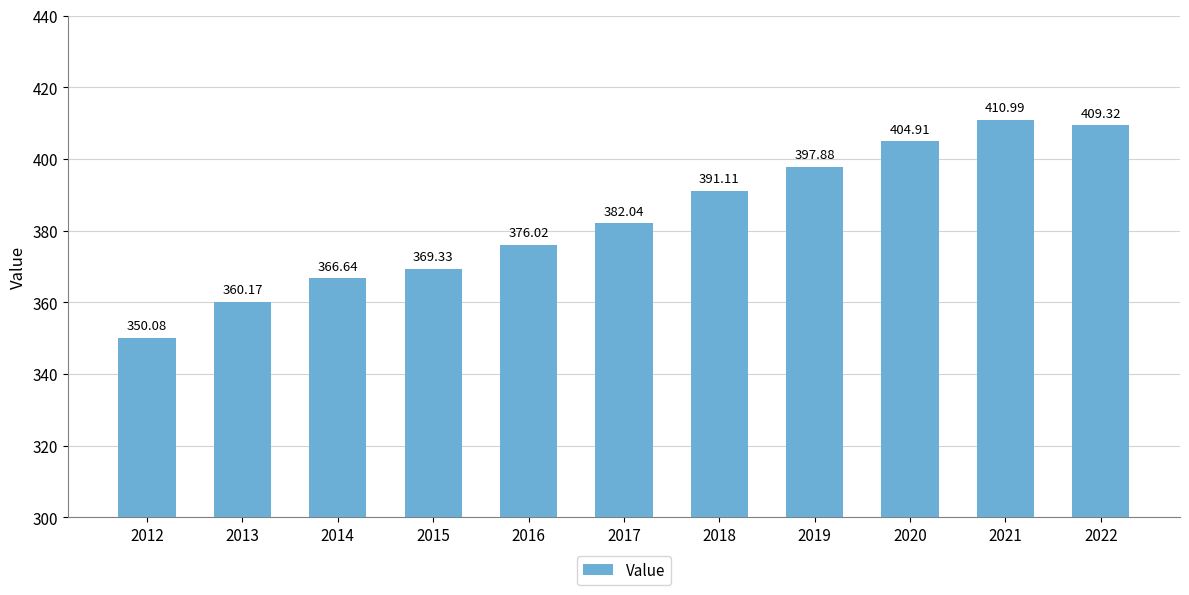

Reading left to right, transcribe all the data shown in this chart.

350.1	360.2	366.6	369.3	376.0	382.0	391.1	397.9	404.9	411.0	409.3